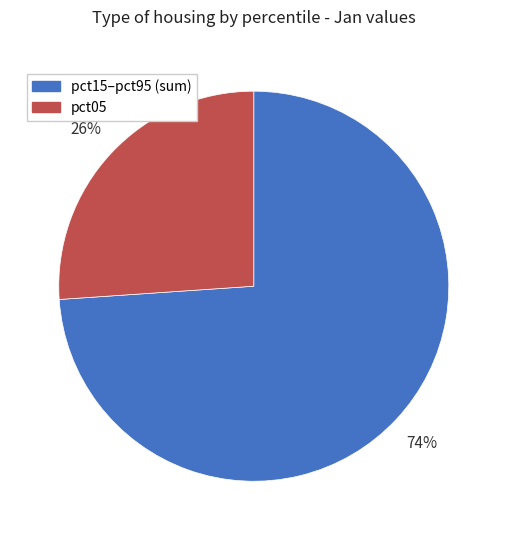

To the nearest percent, what is the average slice percentage?

50%